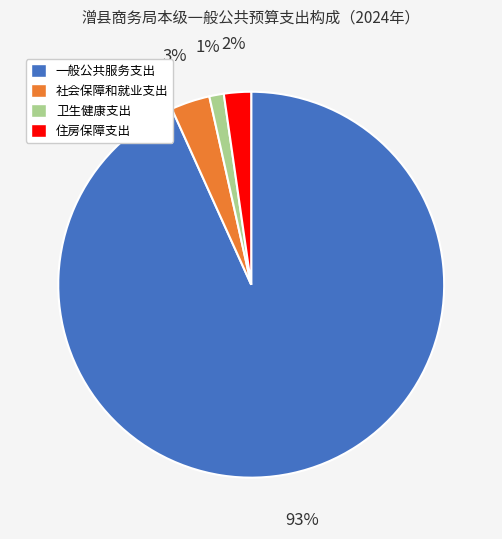

To the nearest percent, what is the average slice percentage?

25%